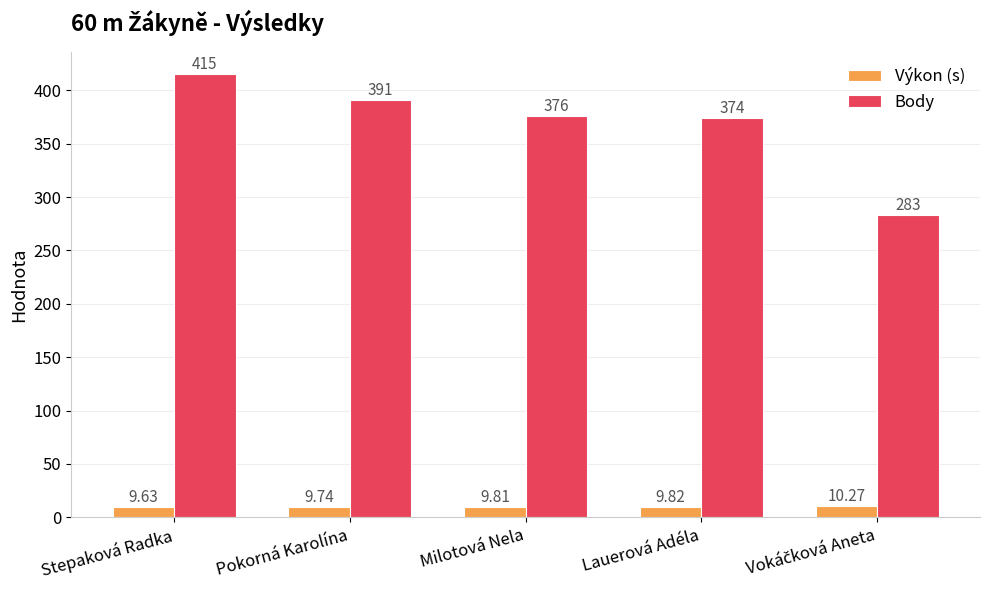

Reading left to right, extract all data points from this chart.

Výkon (s): 9.6	9.7	9.8	9.8	10.3
Body: 415.0	391.0	376.0	374.0	283.0